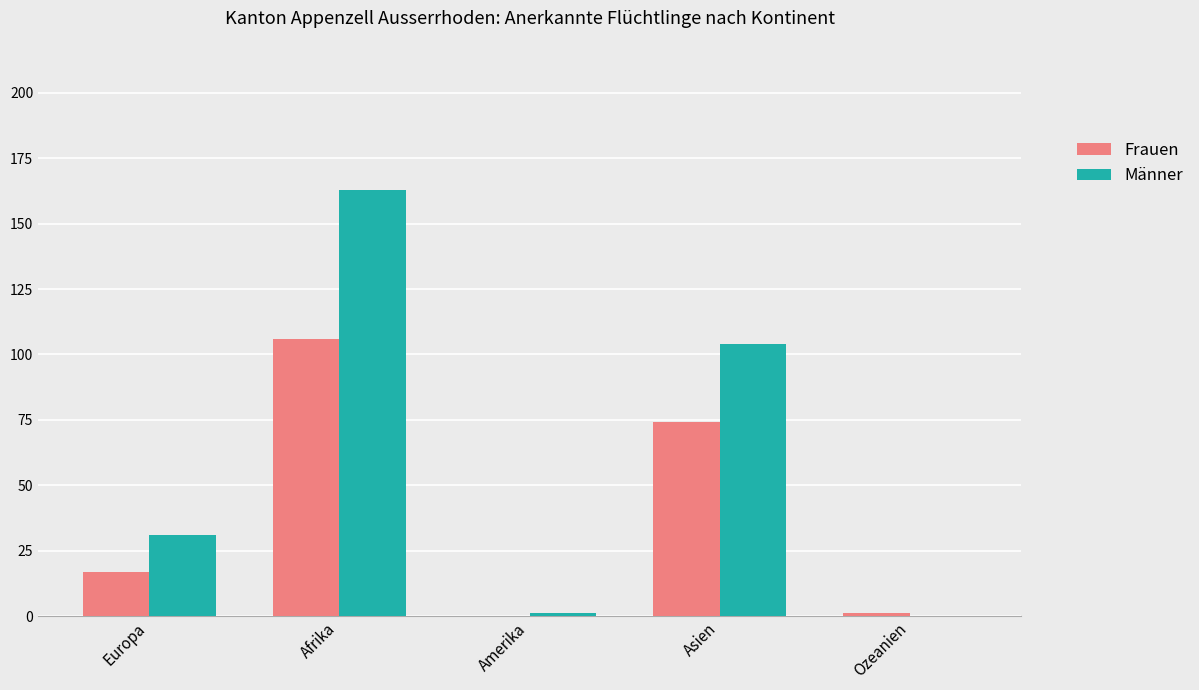

At which label is Männer closest to 81?

Asien